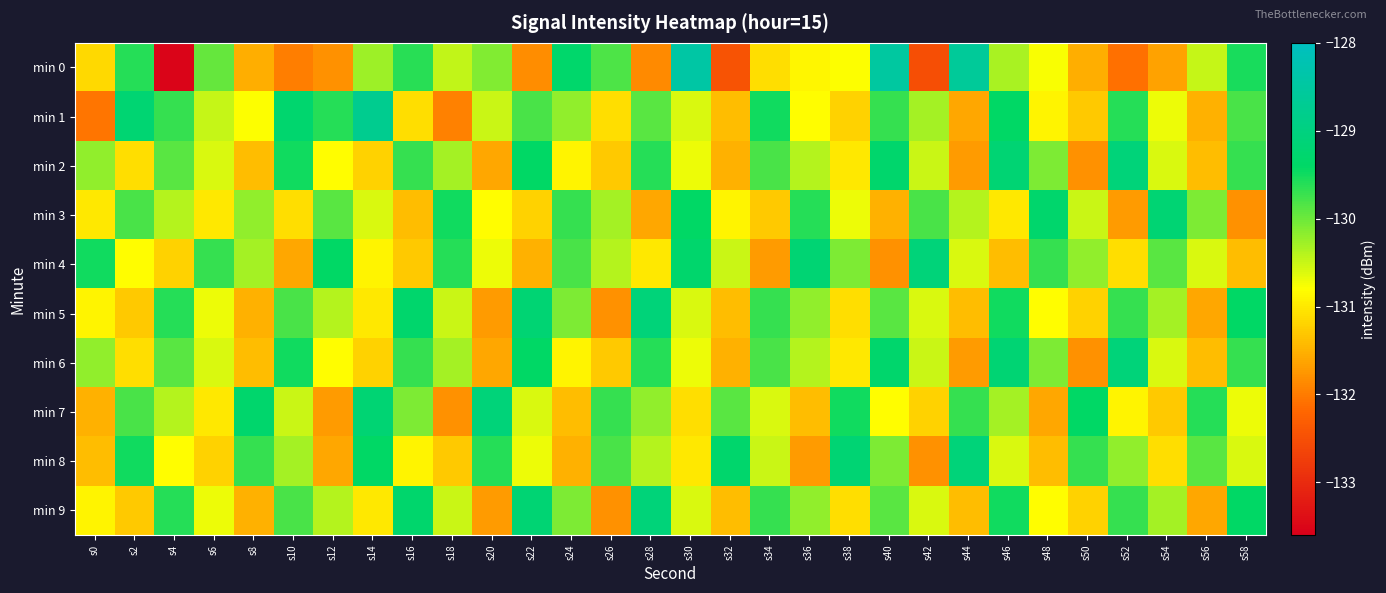

Which series has the widest spread of values?

min 0